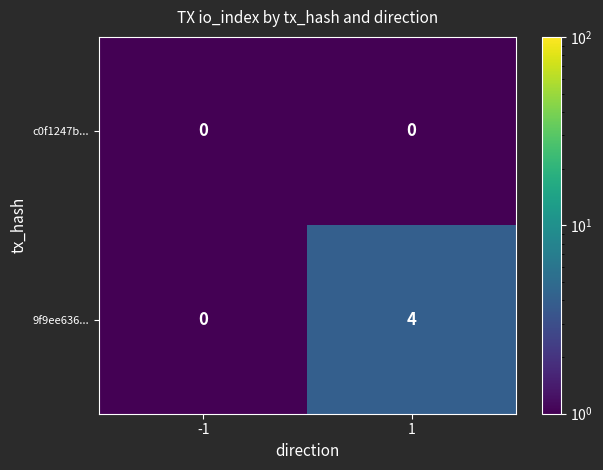

List the series in order of their overall mean, lowest first.

c0f1247b..., 9f9ee636...